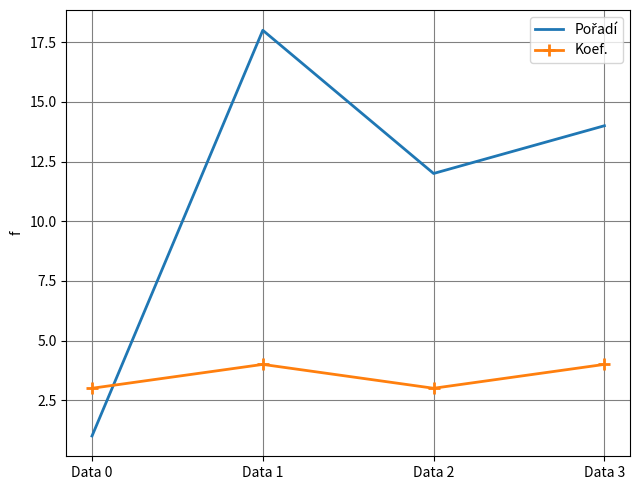

What is the total value across all series at Data 0?

4